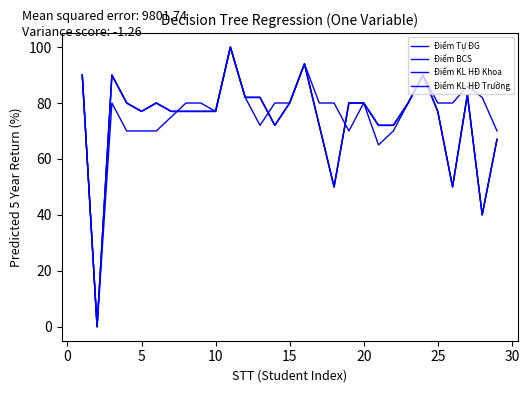

List the series in order of their peak value, highest first.

Điểm Tự ĐG, Điểm BCS, Điểm KL HĐ Khoa, Điểm KL HĐ Trường